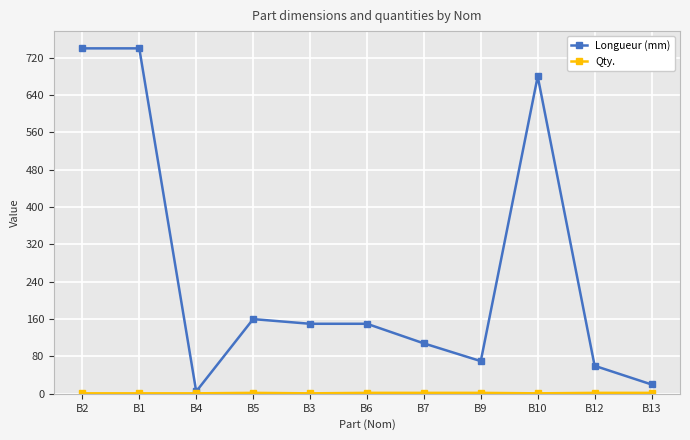

Which series has the largest range (max minus min)?

Longueur (mm)